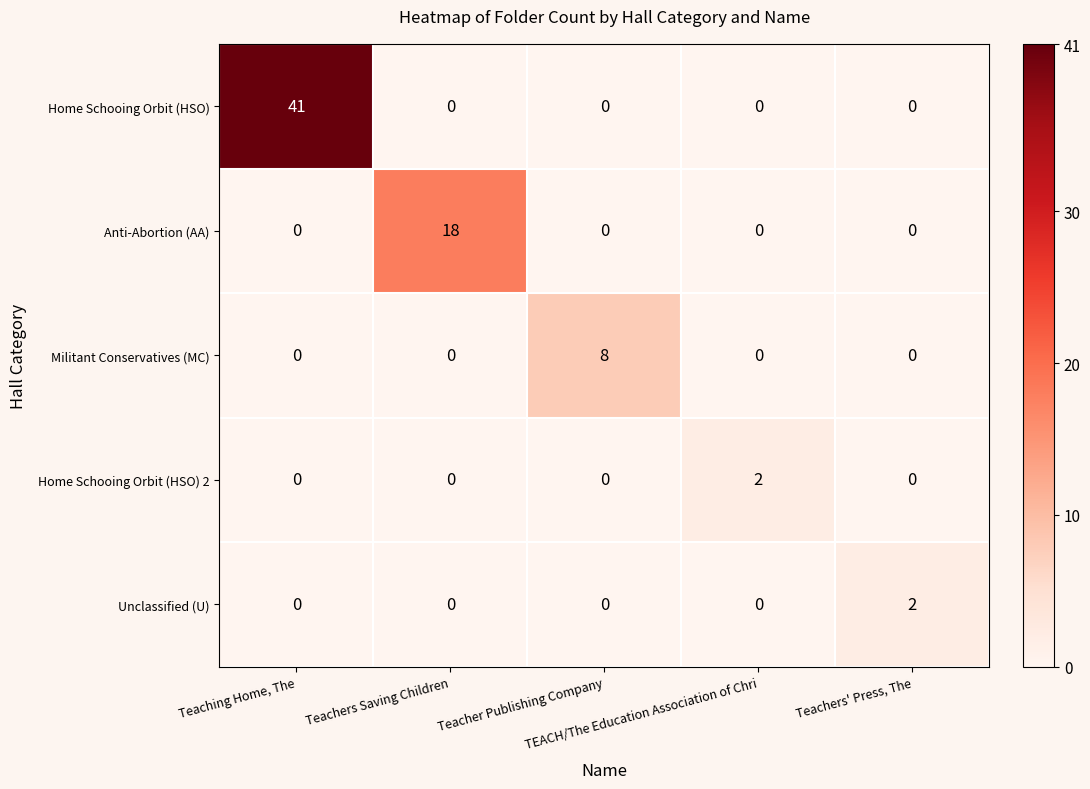

What is the sum of all Anti-Abortion (AA) values?

18